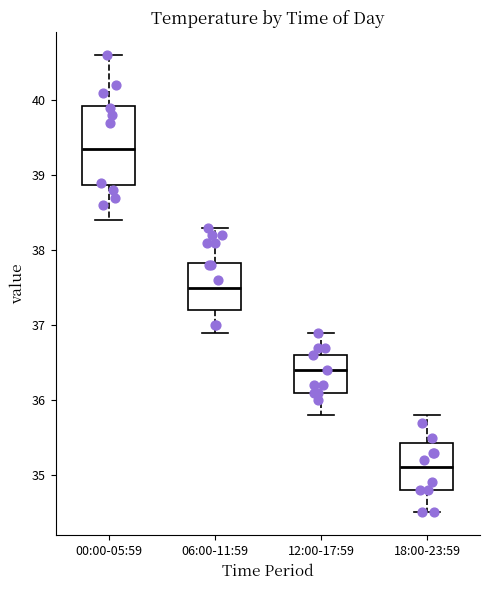

Reading left to right, read every box against the y-axis: the position of its median line, the range the box covers, and the ends of its whiskers. The values are not printed on the chart, so give them approximately, as read against the axis.

00:00-05:59: median 39.4, box 38.9 to 39.9, whiskers 38.4 to 40.6
06:00-11:59: median 37.5, box 37.2 to 37.8, whiskers 36.9 to 38.3
12:00-17:59: median 36.4, box 36.1 to 36.6, whiskers 35.8 to 36.9
18:00-23:59: median 35.1, box 34.8 to 35.4, whiskers 34.5 to 35.8